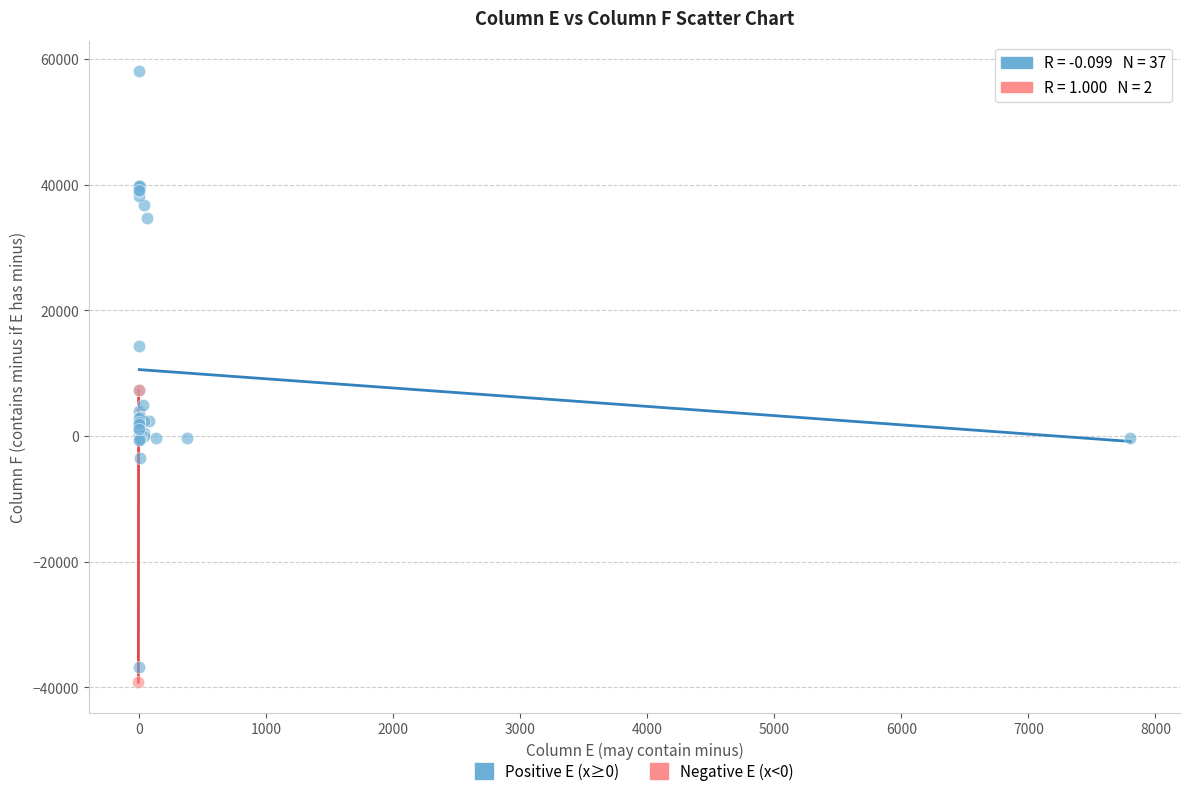

What are all the series names shown in the legend?

Positive E (x≥0), Negative E (x<0)